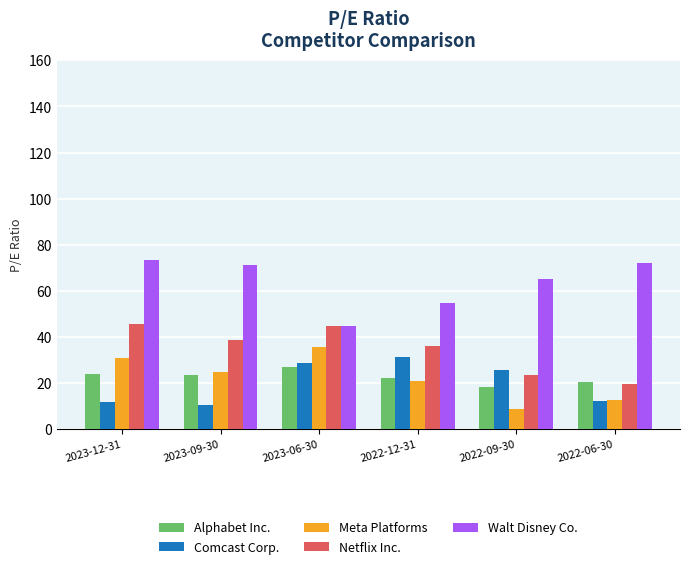

Does the chart contain stacked bars?

No